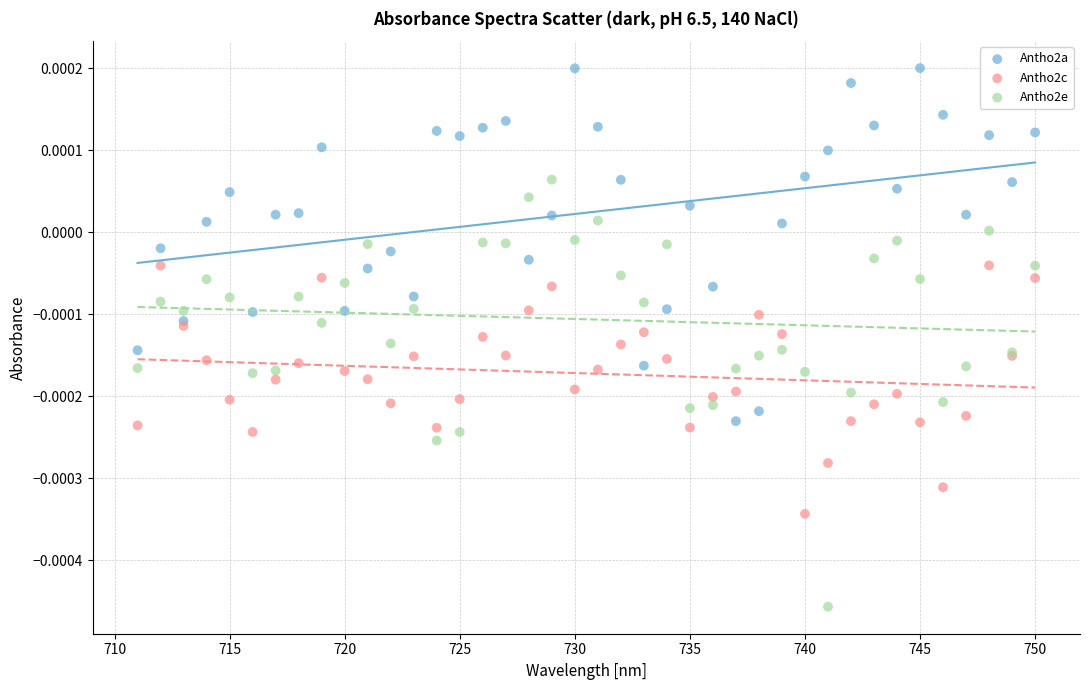

Which series contains the lowest Y value?

Antho2e